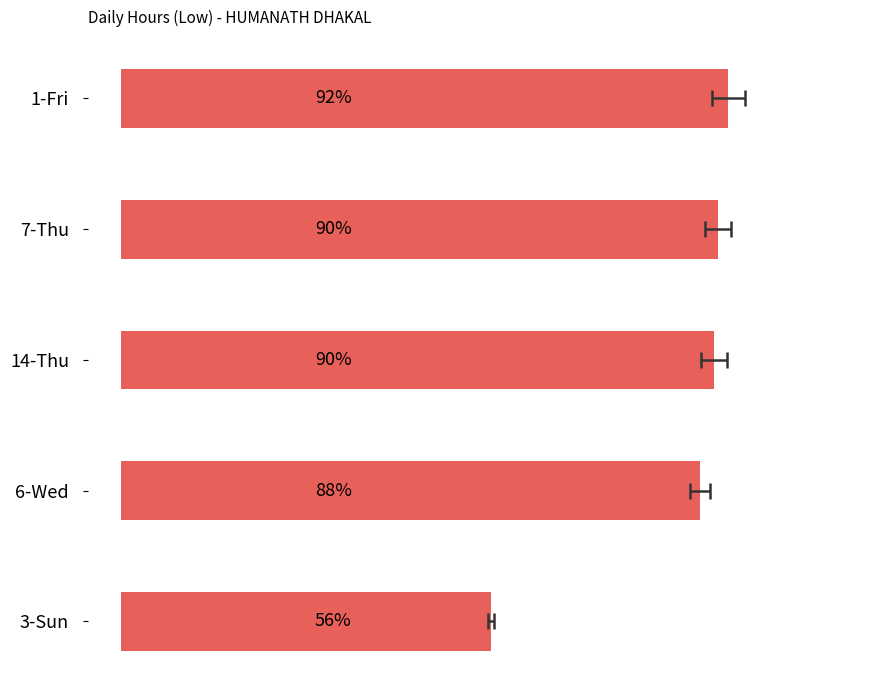

Is it true that the value at 14-Thu is 149.7?

False